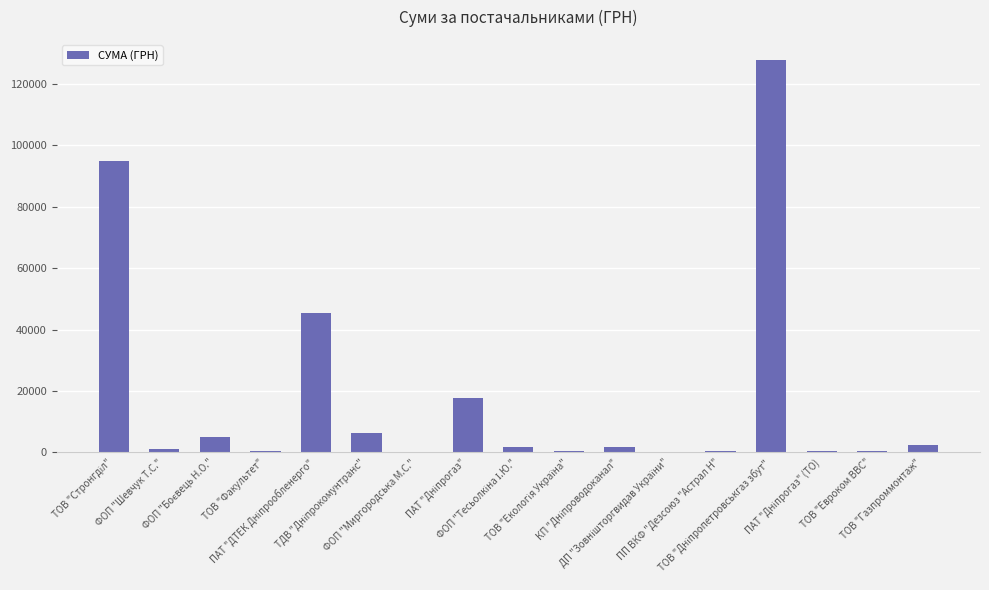

What is the maximum value shown in the chart?

127933.6